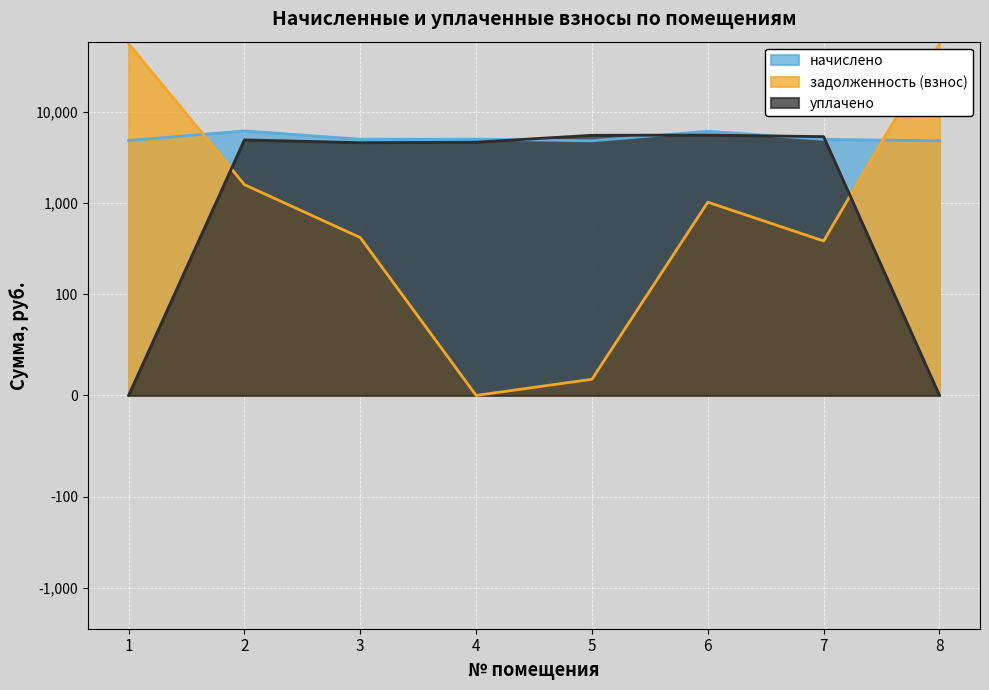

Is it true that начислено equals 3136.2 at 4?

False